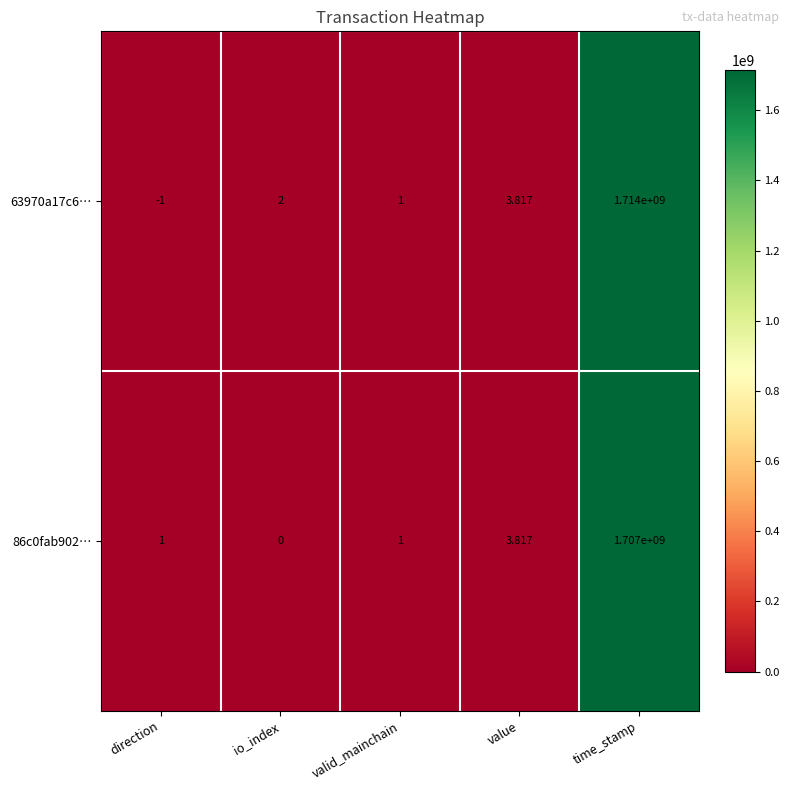

At which label is 63970a17c6… closest to 856999999?

value